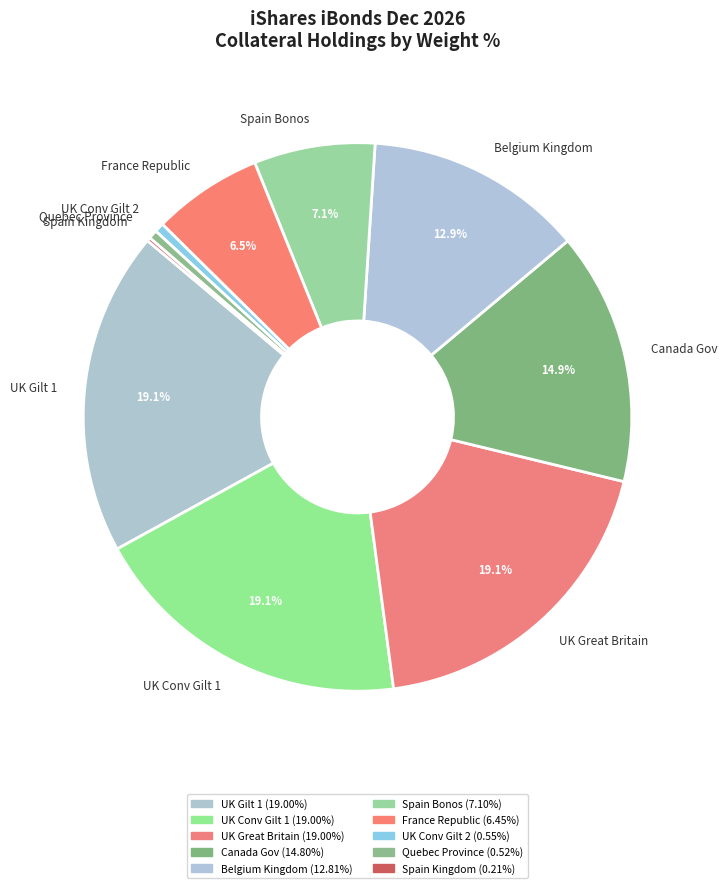

Is UK Great Britain the majority of the pie?

No